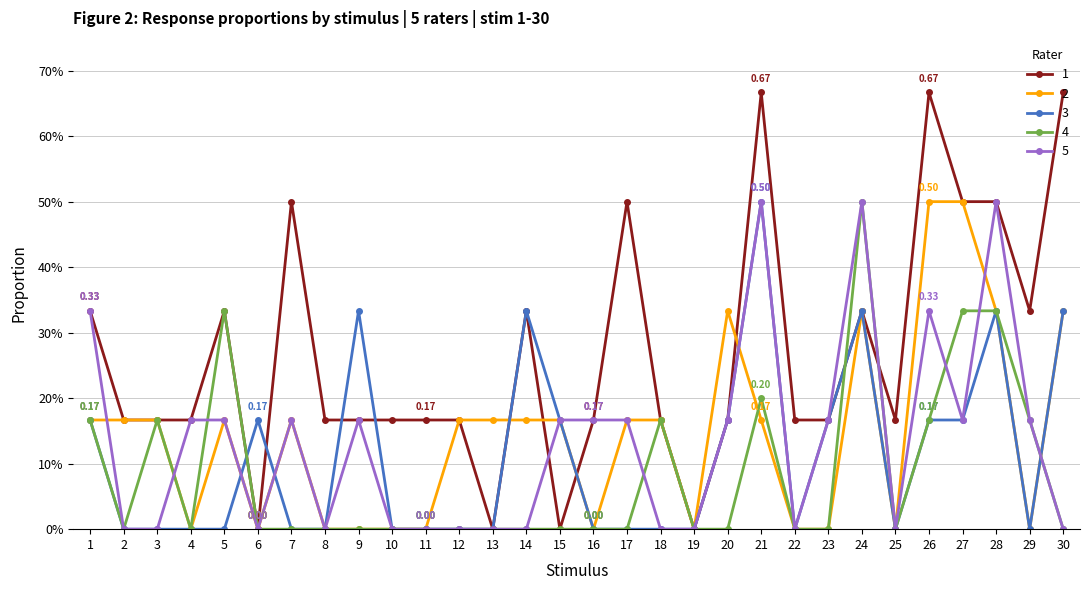

Is the value of 1 at 15 greater than the value of 5 at 1?

No